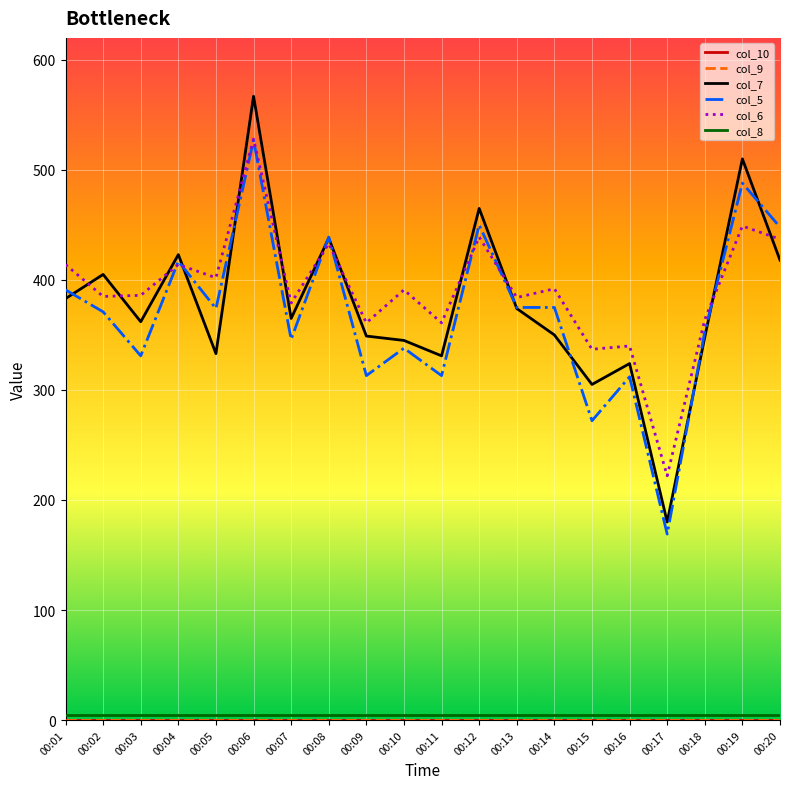

What is the sum of the col_6 values at 00:04 and 00:17?

636